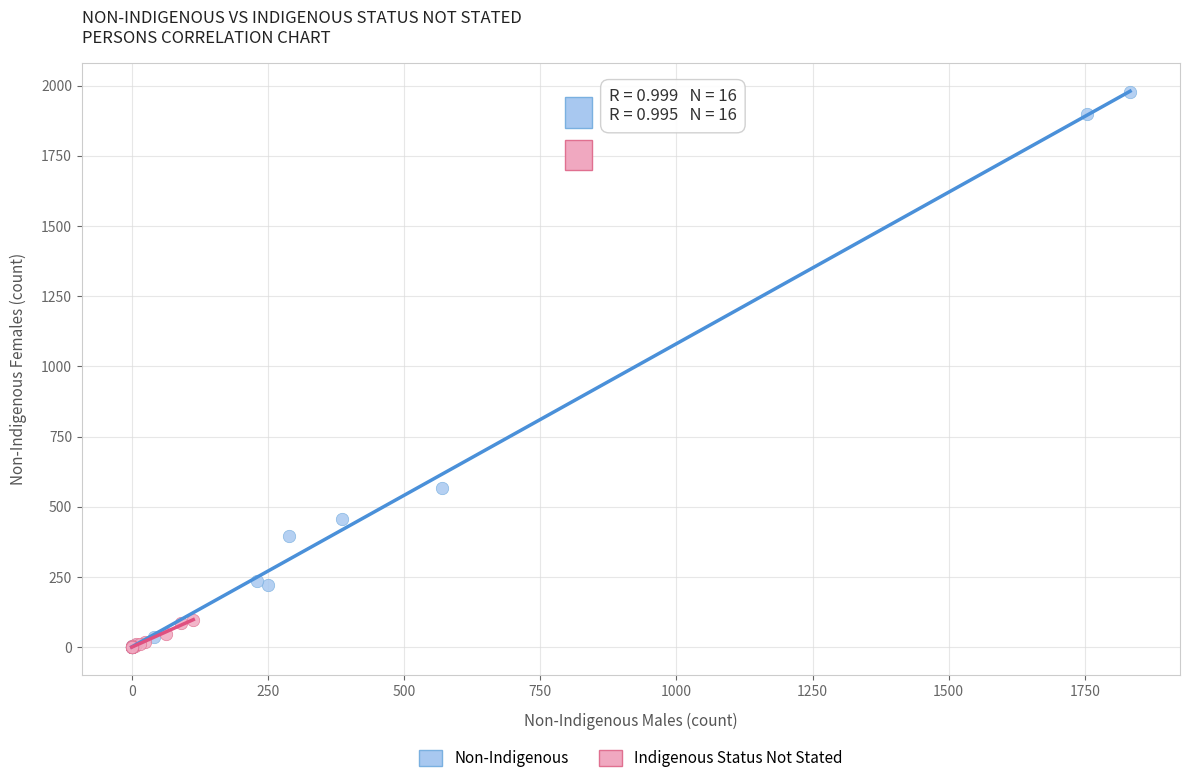

Which series has the largest Y range (max minus min)?

Non-Indigenous